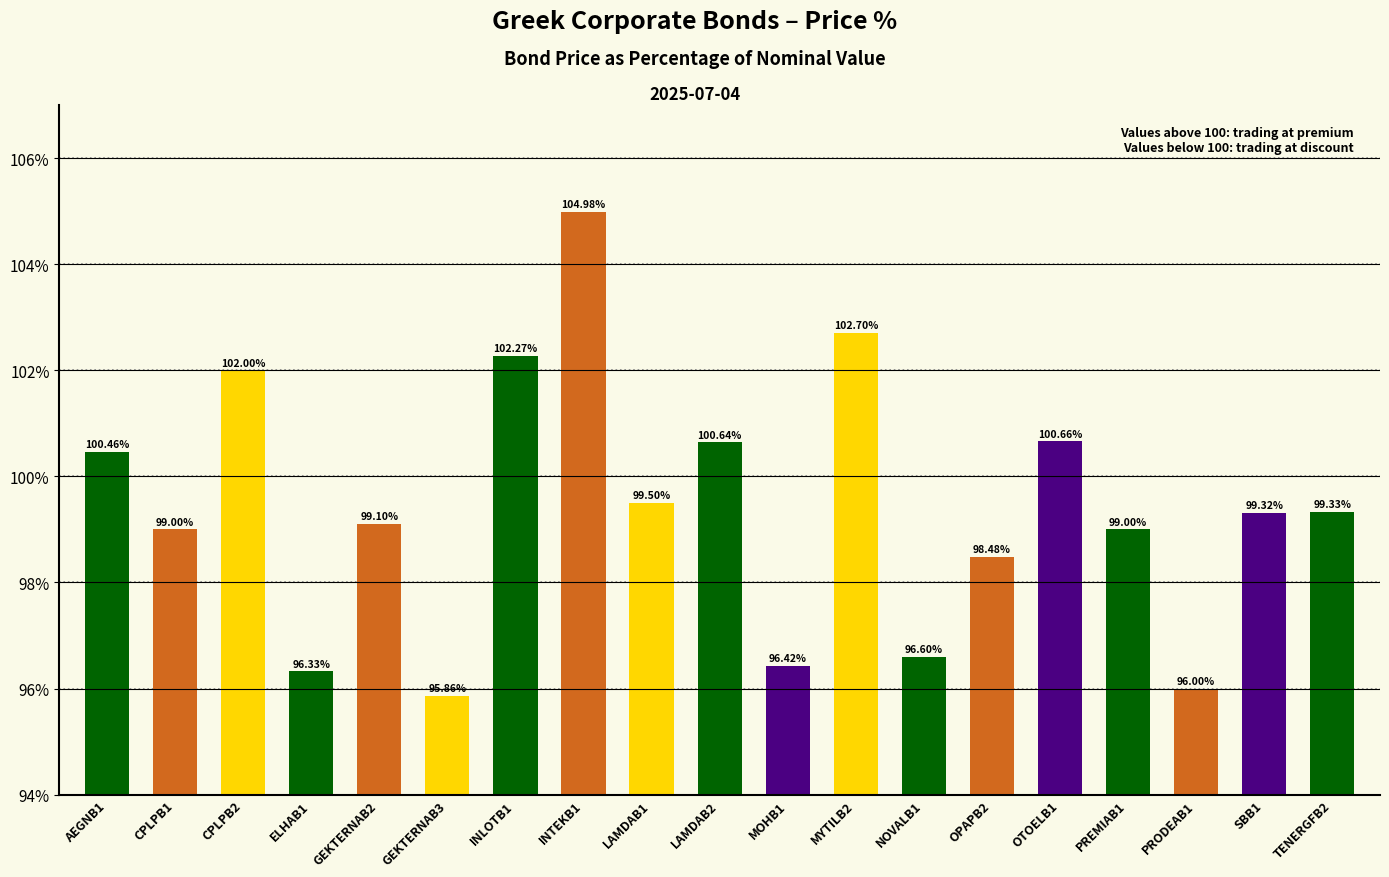

Is it true that the value at LAMDAB2 is 55.7?

False